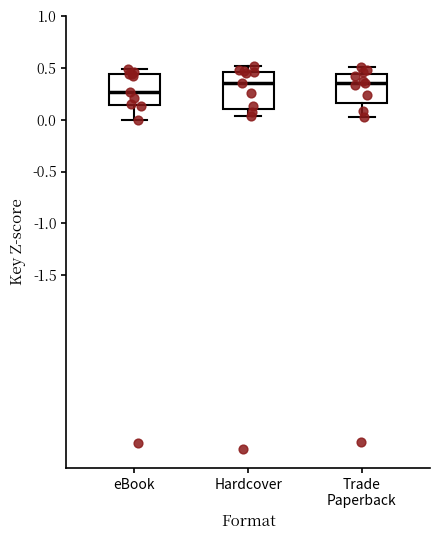

Reading left to right, read every box against the y-axis: the position of its median line, the range the box covers, and the ends of its whiskers. The values are not printed on the chart, so give them approximately, as read against the axis.

eBook: median 0.25, box 0.15 to 0.45, whiskers 0.00 to 0.50
Hardcover: median 0.35, box 0.10 to 0.45, whiskers 0.05 to 0.50
Trade Paperback: median 0.35, box 0.15 to 0.45, whiskers 0.00 to 0.50